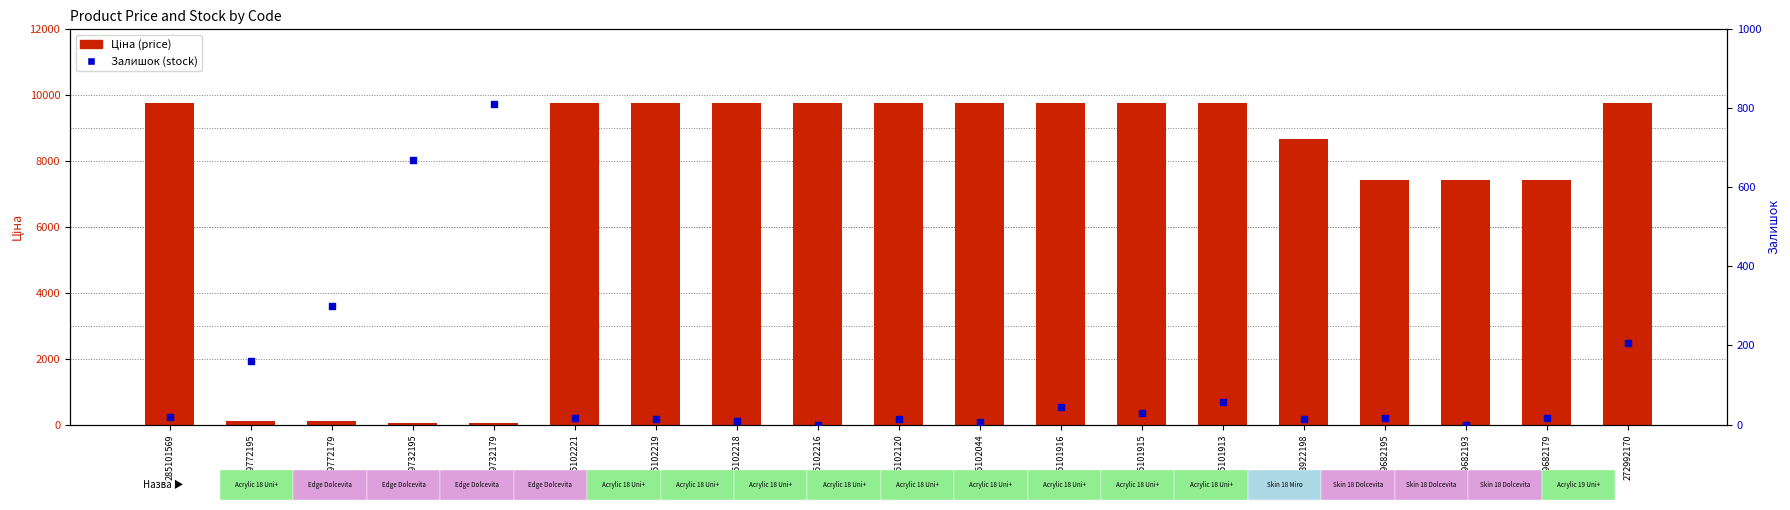

Which series has the largest Y range (max minus min)?

Ціна (price)